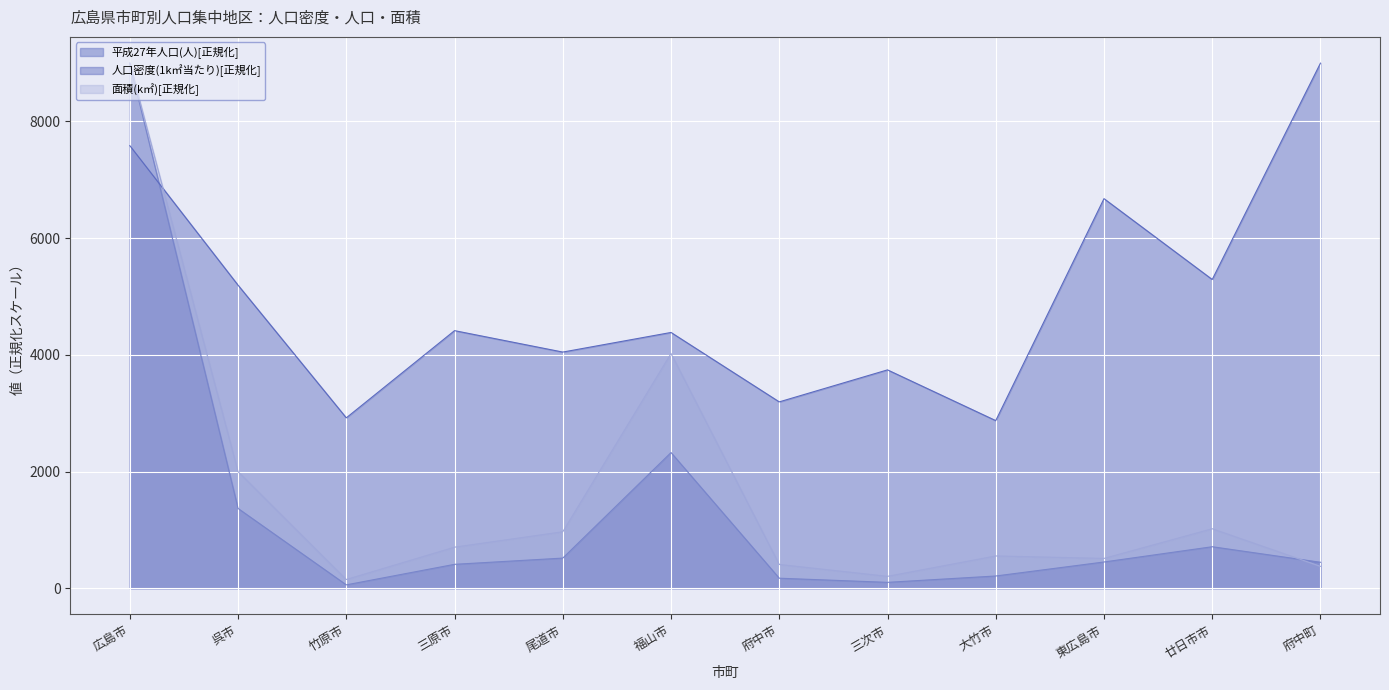

Which series has the largest total across all categories?

人口密度(1k㎡当たり)[正規化]